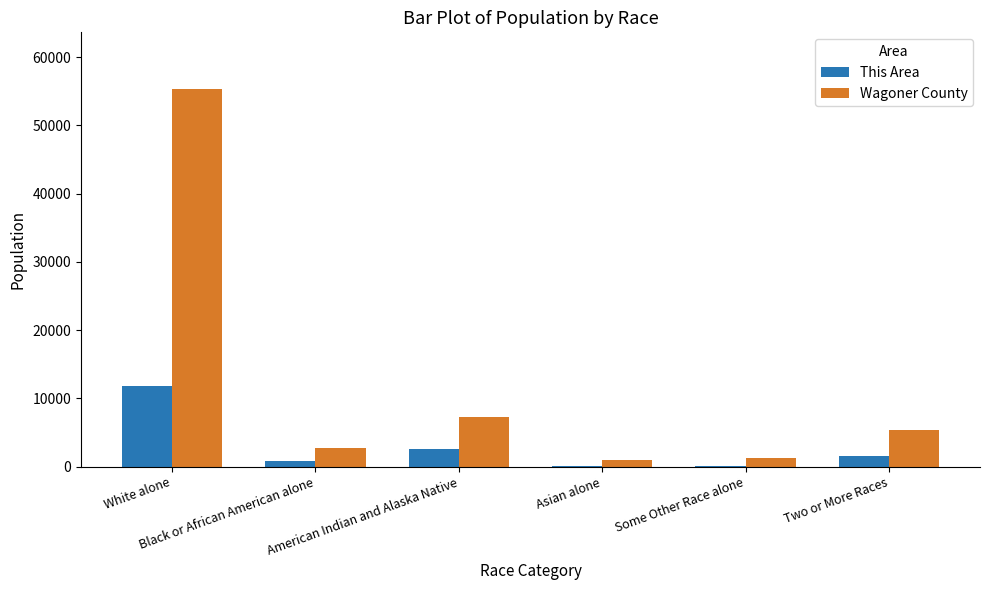

Which series has the largest total across all categories?

Wagoner County